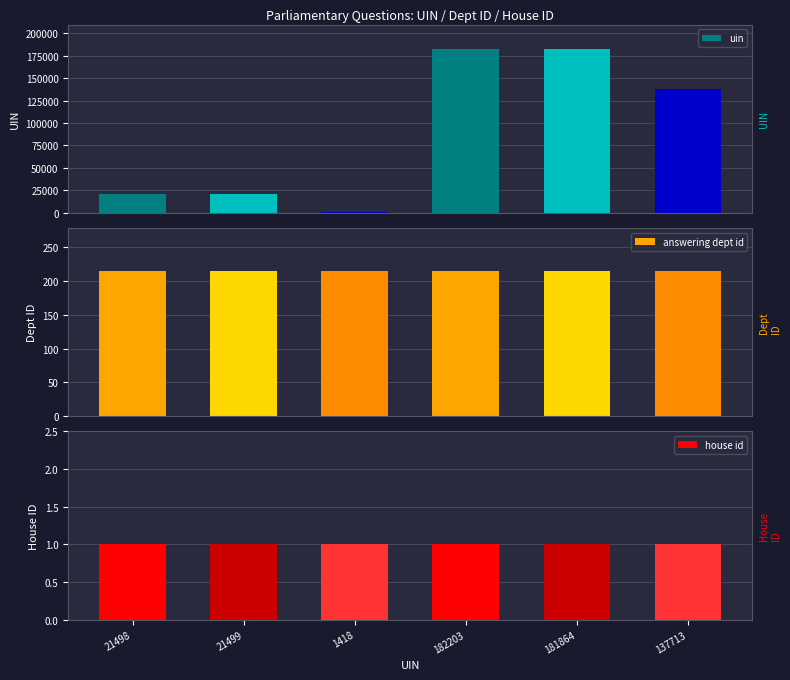

True or false: answering dept id has a value of 214 at 1418.

True